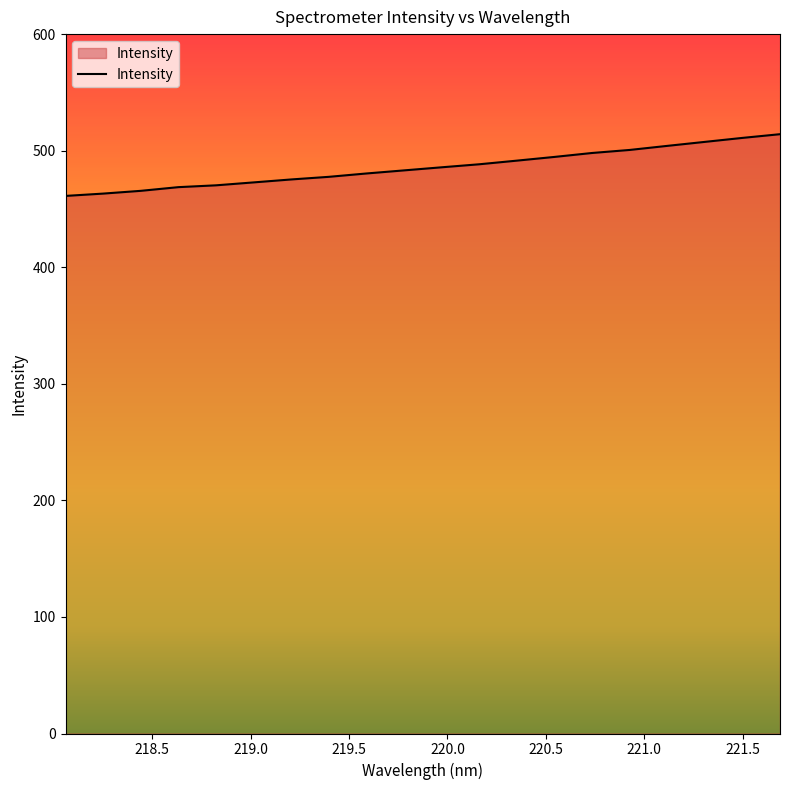

What is the greatest value displayed?

514.1